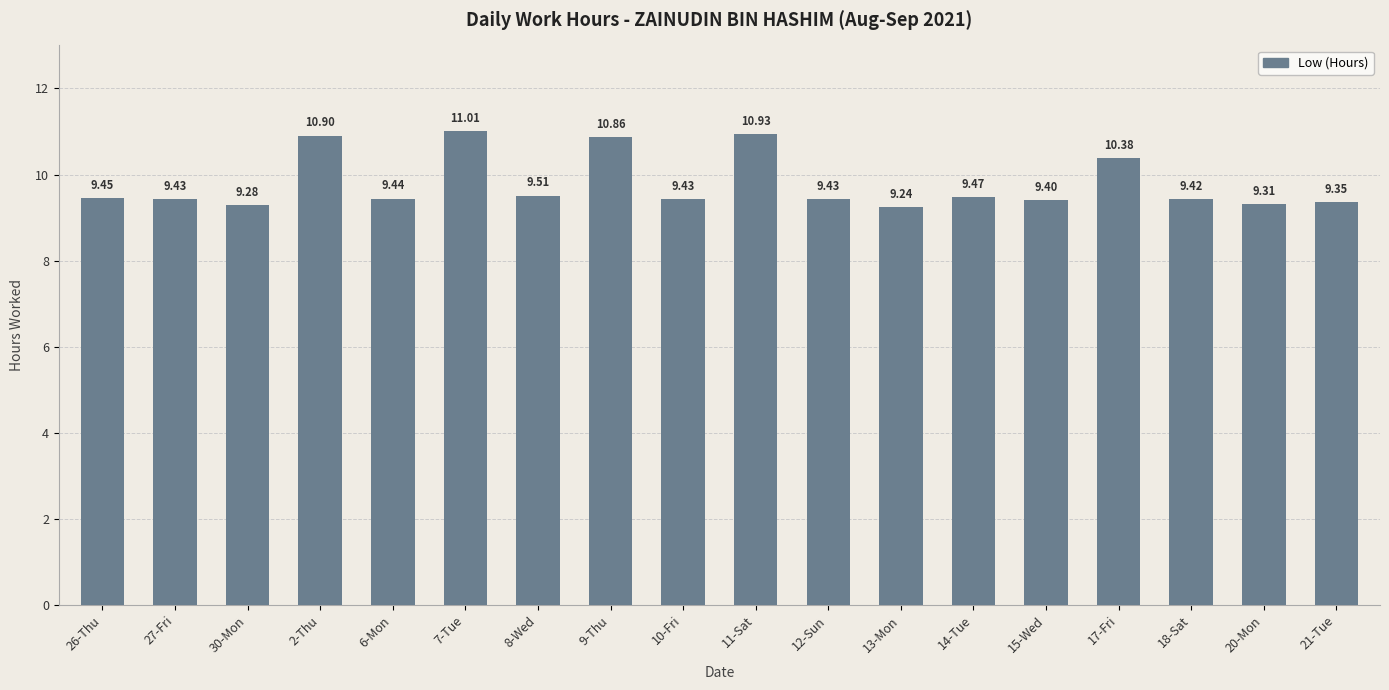

What is the label of the 2nd bar from the right?

20-Mon